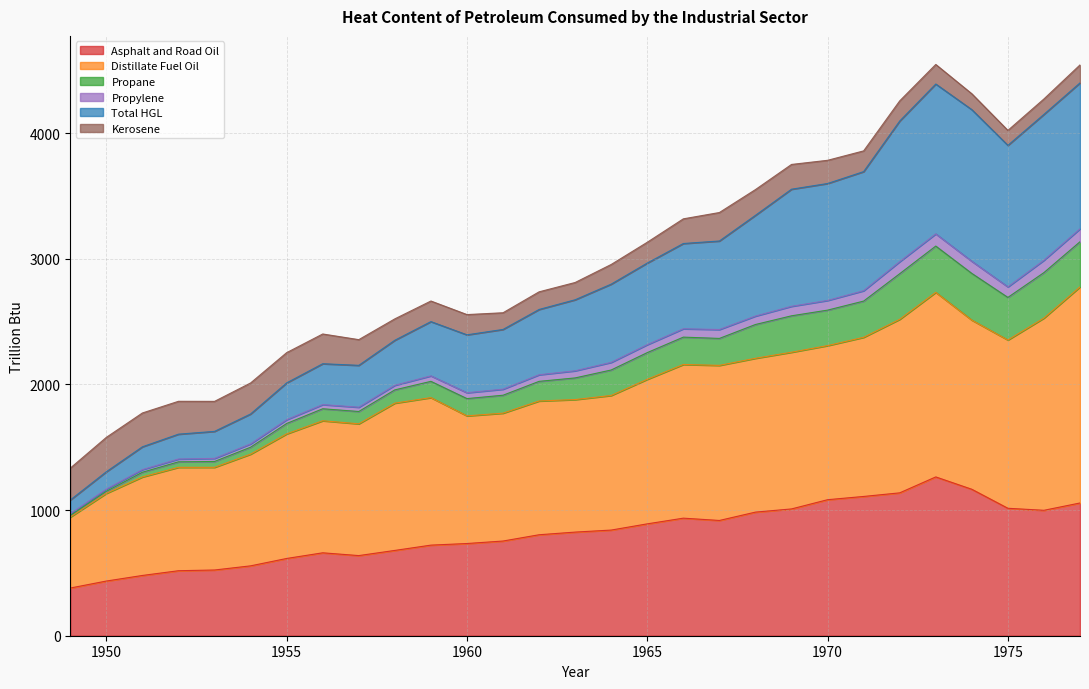

Does the chart have visible grid lines?

Yes